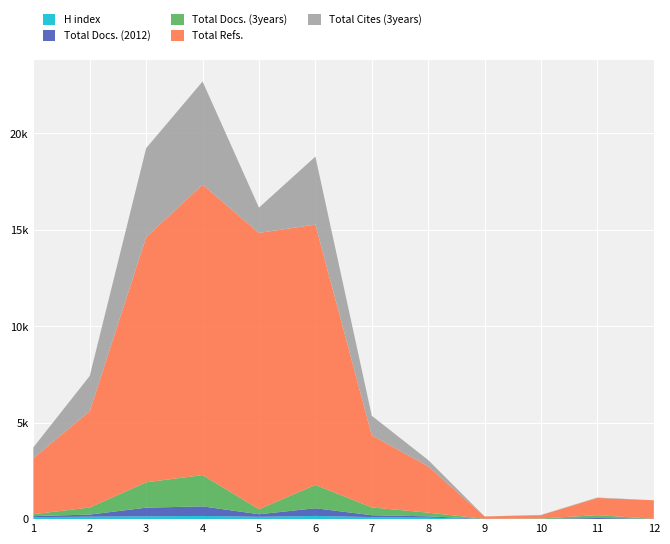

Reading left to right, transcribe all the data shown in this chart.

H index: 101	128	148	166	122	167	106	76	4	8	7	3
Total Docs. (2012): 54	109	446	496	131	398	96	70	4	6	52	12
Total Docs. (3years): 102	365	1316	1622	261	1207	405	190	9	22	148	0
Total Refs.: 2900	4996	12703	15046	14321	13493	3734	2401	120	167	891	962
Total Cites (3years): 564	1827	4615	5352	1311	3525	1017	326	4	17	23	0